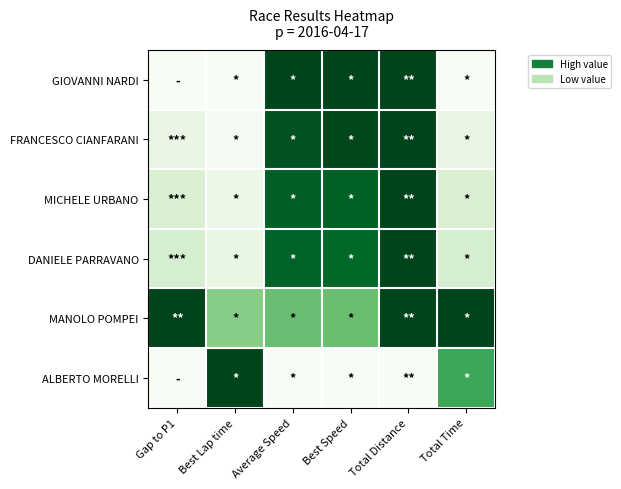

Rank the series by their maximum value, from highest to lowest.

GIOVANNI NARDI, FRANCESCO CIANFARANI, MICHELE URBANO, DANIELE PARRAVANO, MANOLO POMPEI, ALBERTO MORELLI